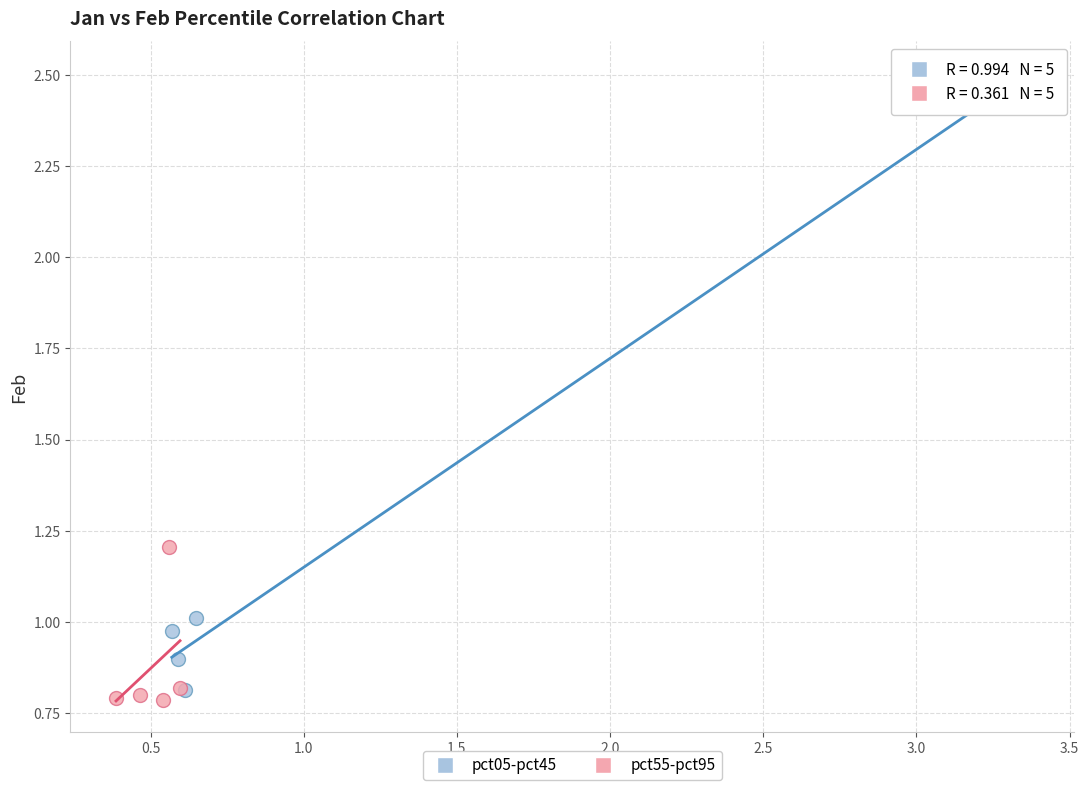

Which series contains the lowest Y value?

pct55-pct95